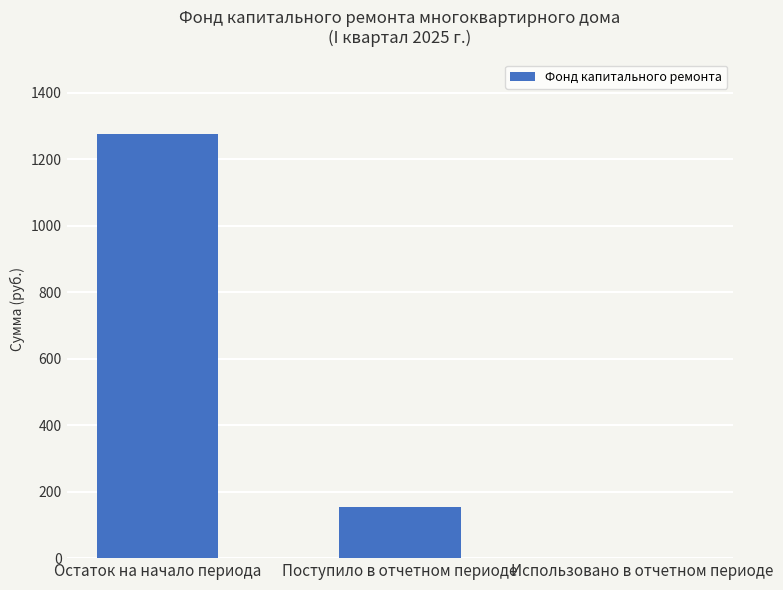

Read the value at Остаток на начало периода.

1276.2